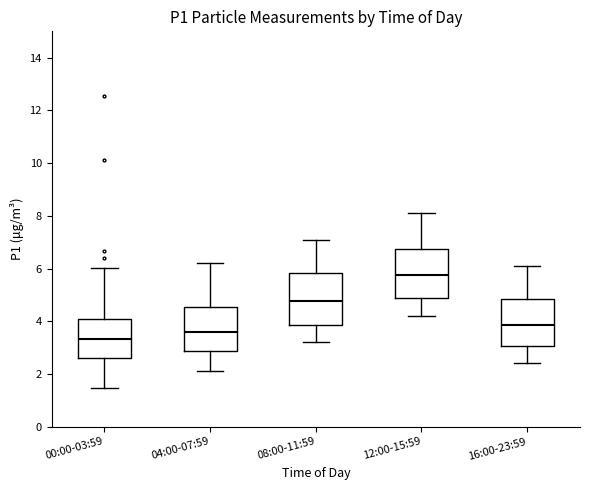

Where is the upper edge of the box for 04:00-07:59 on the y-axis? The values are not printed on the chart, so give them approximately, as read against the axis.

4.6